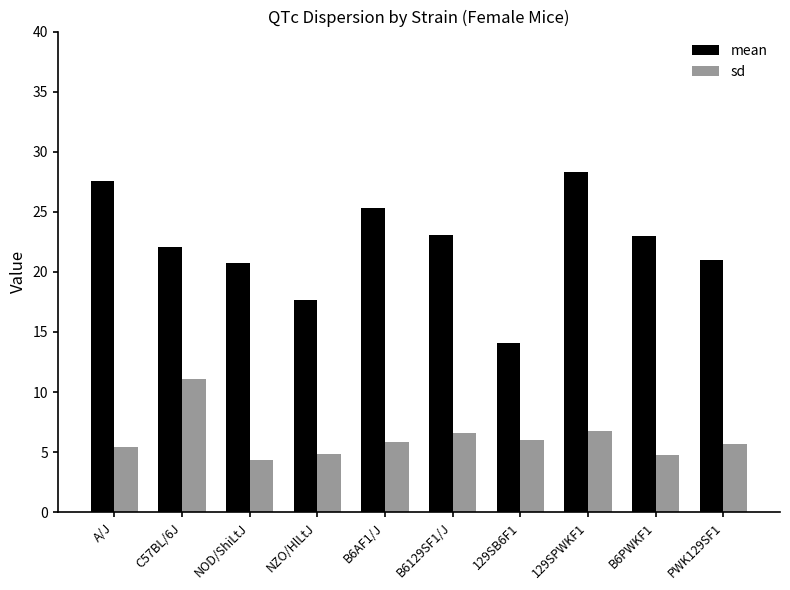

Which category has the lowest value in the sd series?

NOD/ShiLtJ